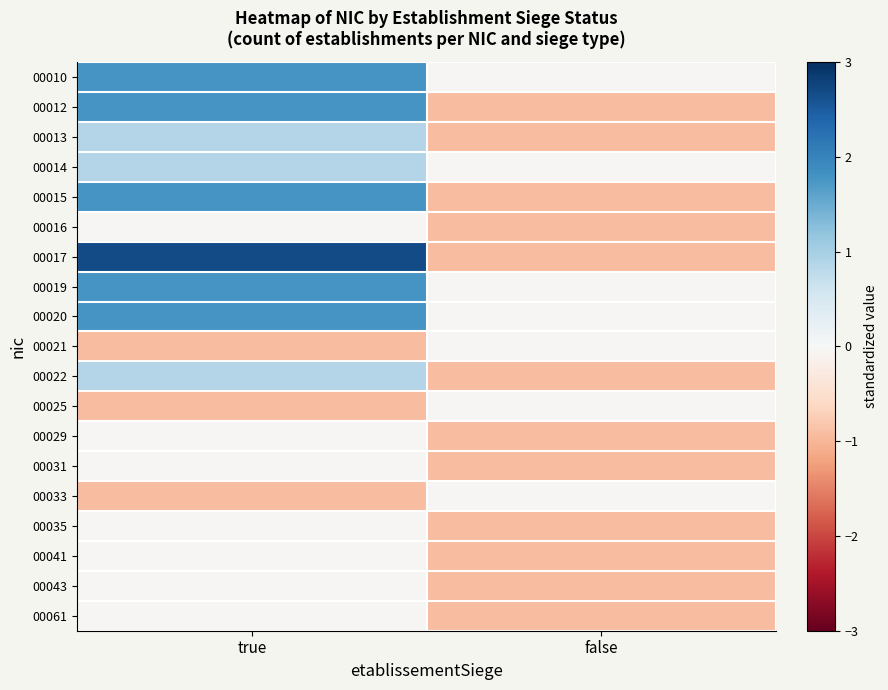

At which category does the chart reach its peak across all series?

true